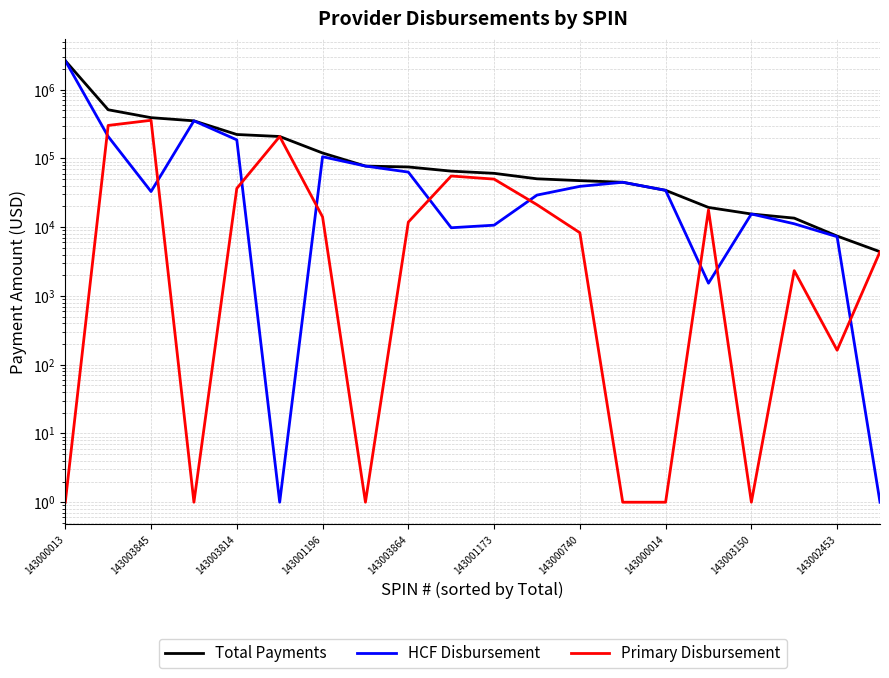

Does the chart have visible grid lines?

Yes